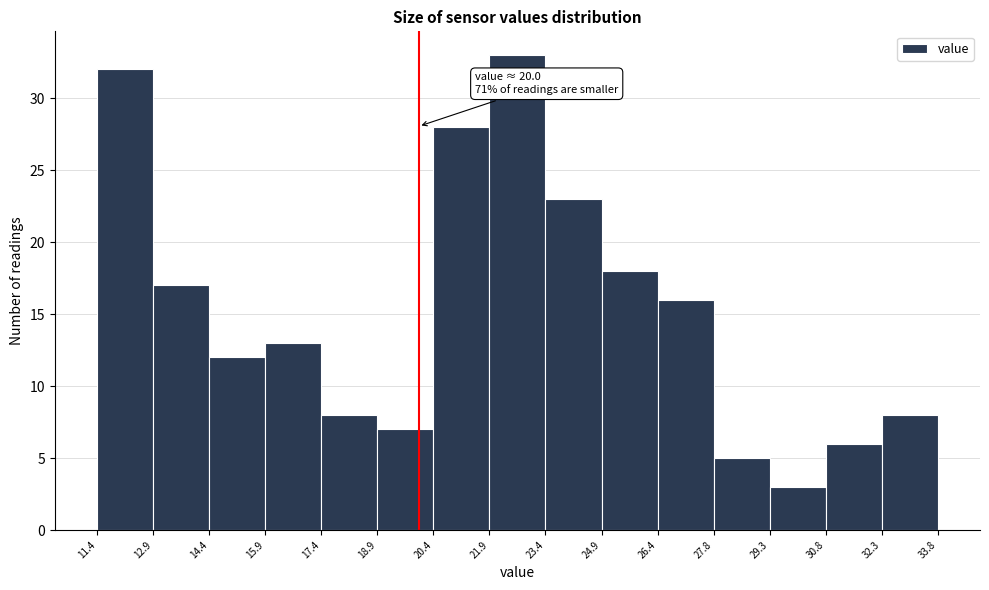

Which range on the x-axis has the tallest bar?

21.9 to 23.4